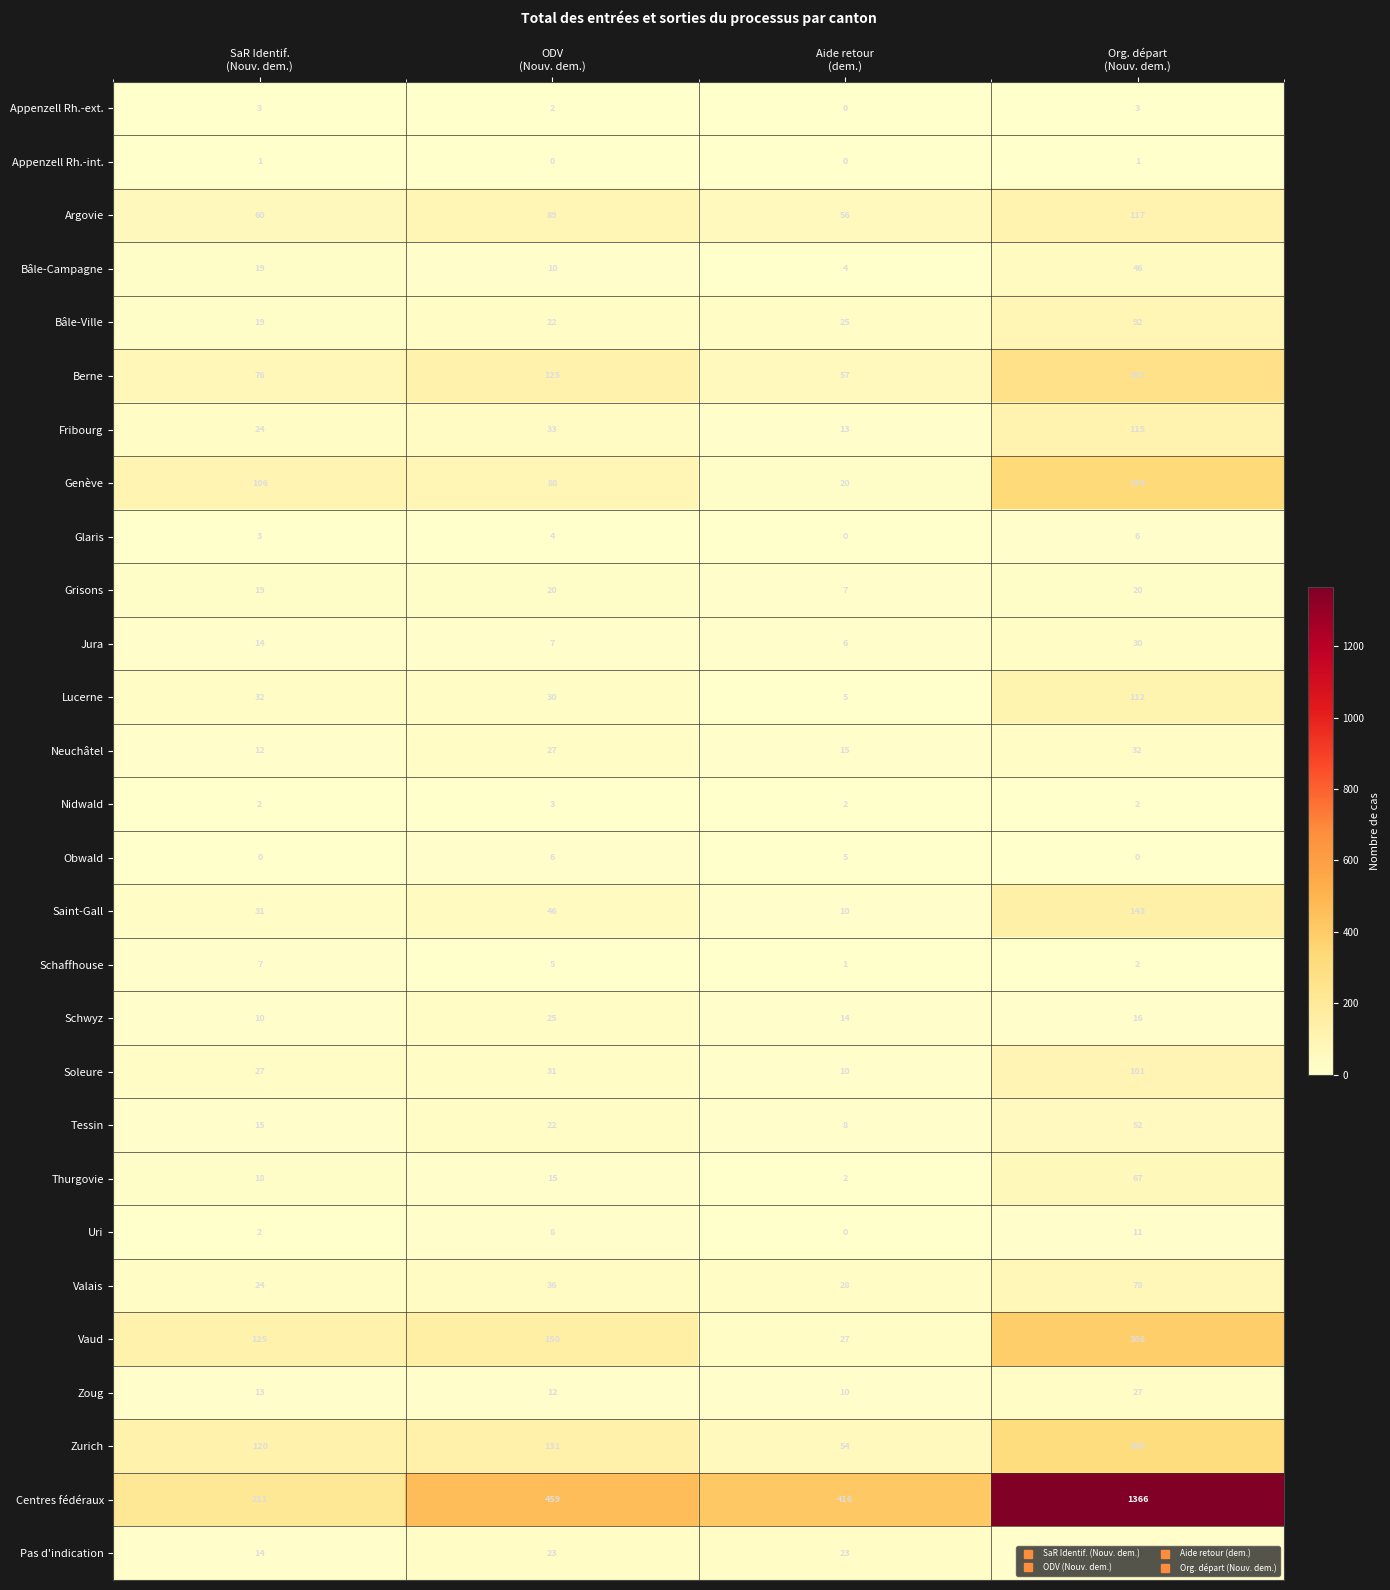

Which series has the largest range (max minus min)?

Centres fédéraux